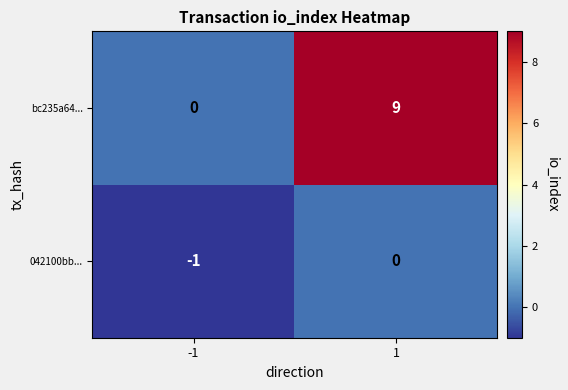

Which series has the widest spread of values?

bc235a64...